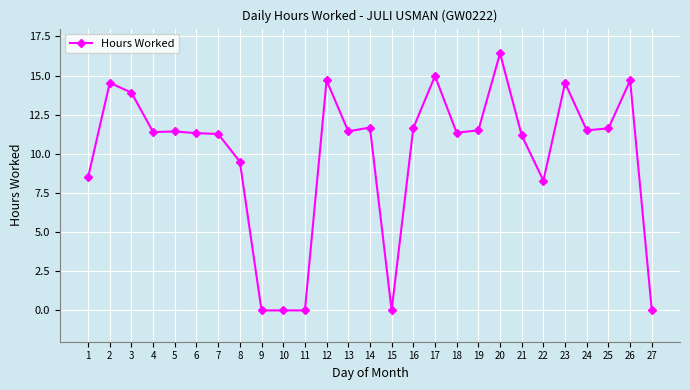

The chart shows a value of 11.2 at 21. True or false?

True